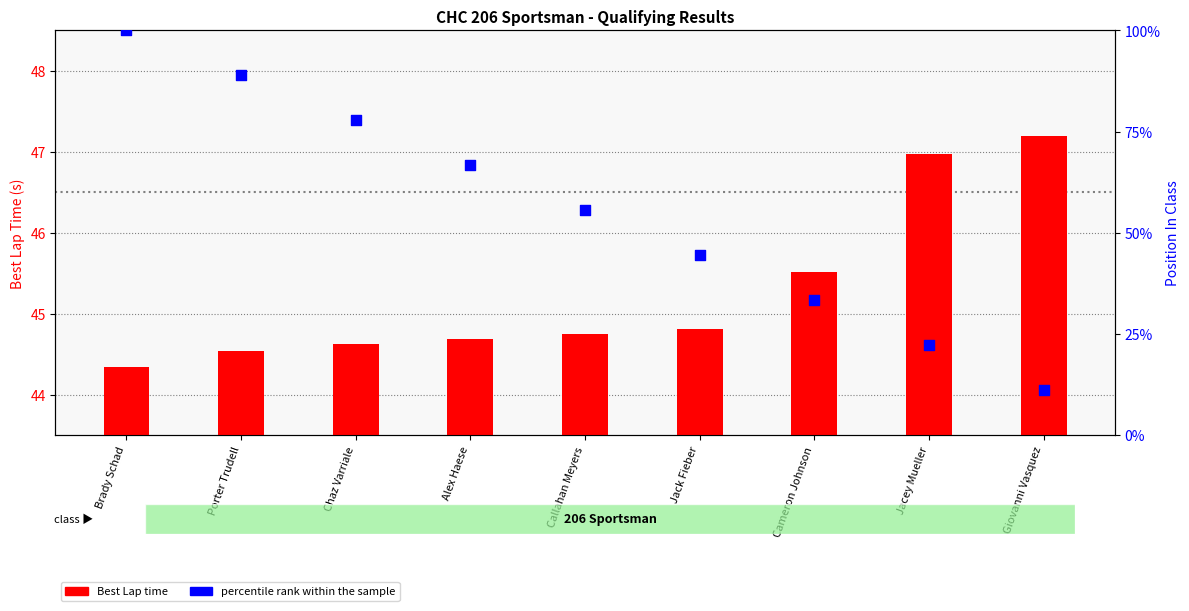

What are all the series names shown in the legend?

Best Lap time, percentile rank within the sample